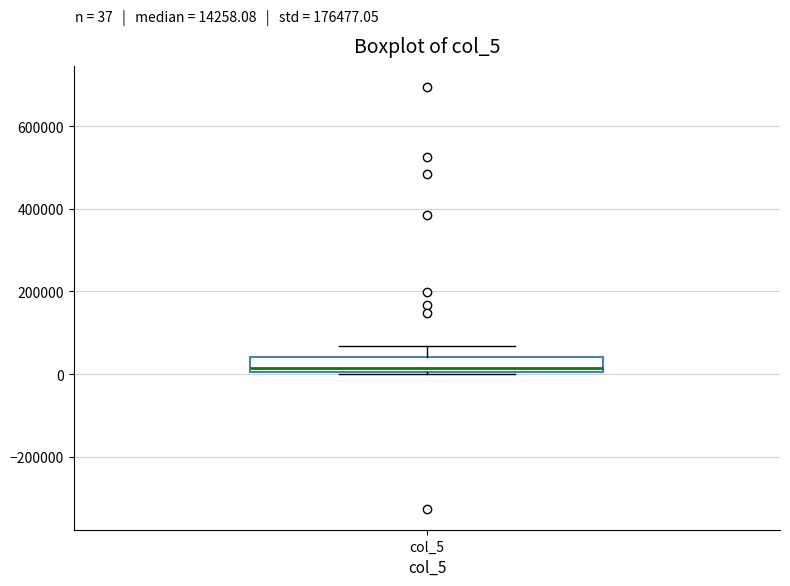

Where is the lower edge of the box for col_5 on the y-axis? The values are not printed on the chart, so give them approximately, as read against the axis.

0